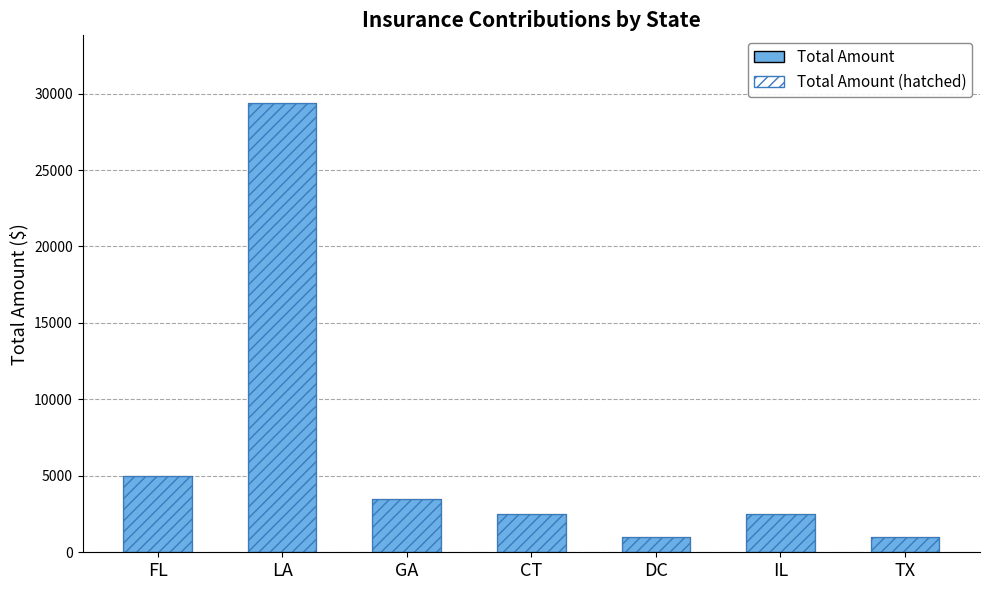

What is the sum of all Total Amount (hatched) values?

44900